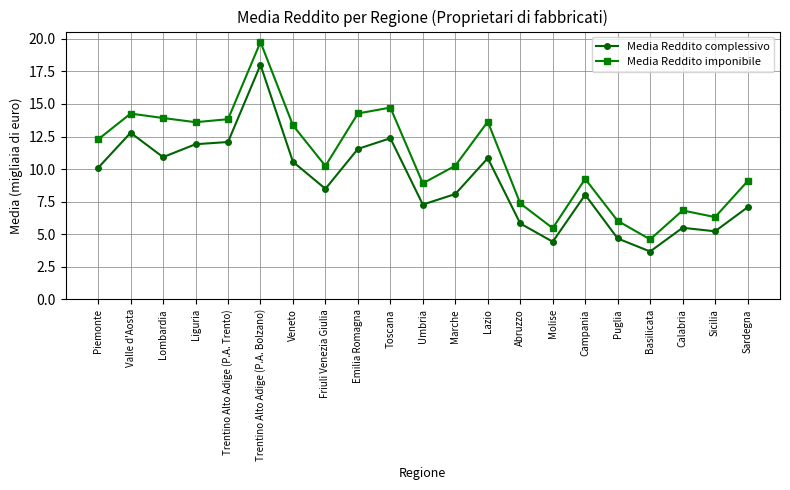

What is the minimum value shown in the chart?

3.7